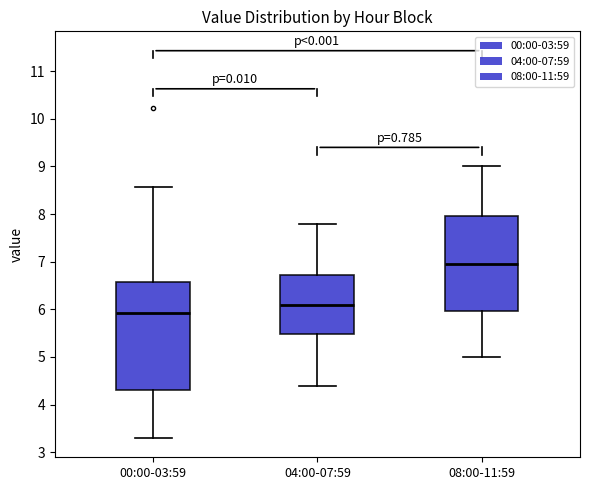

Which box has the highest median line?

08:00-11:59